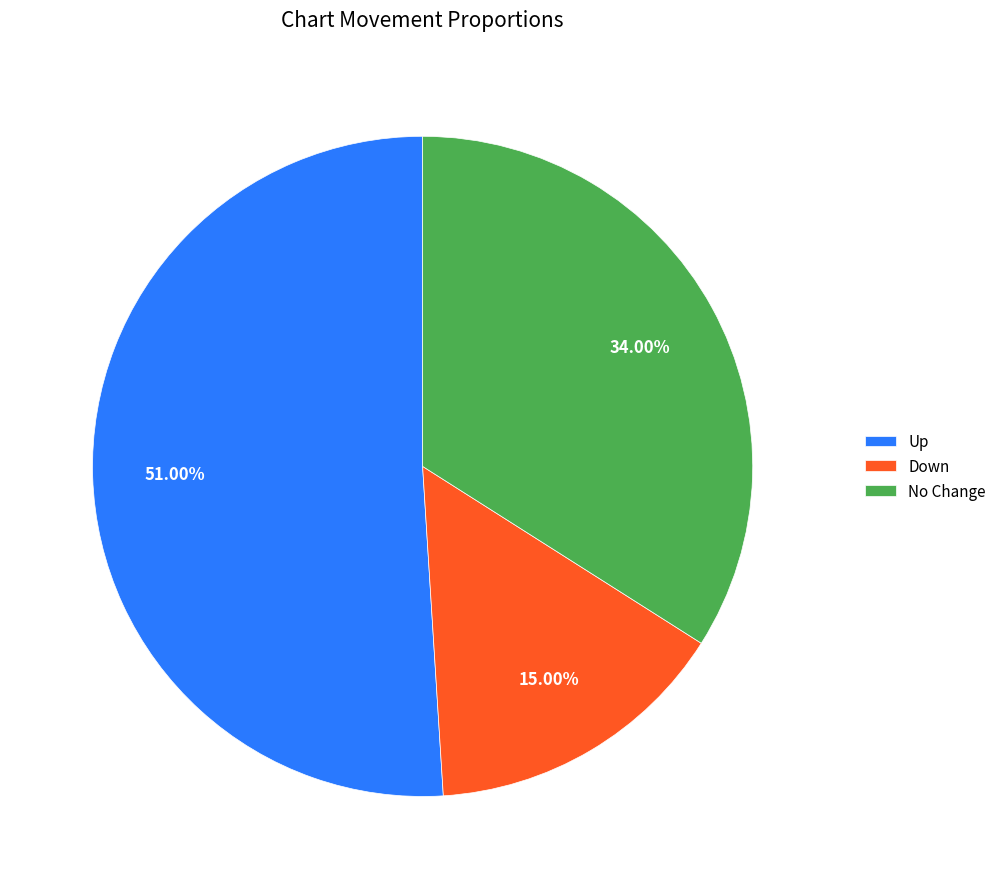

Do Up and No Change together represent more than half of the pie?

Yes